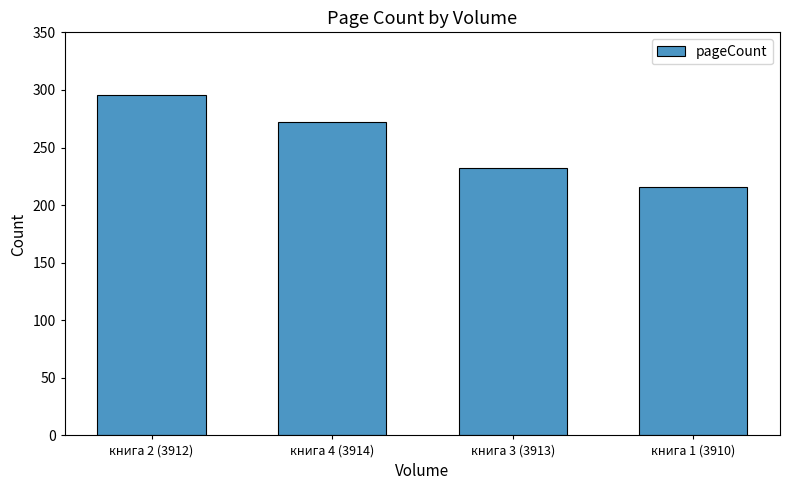

The value at книга 3 (3913) is 308. True or false?

False